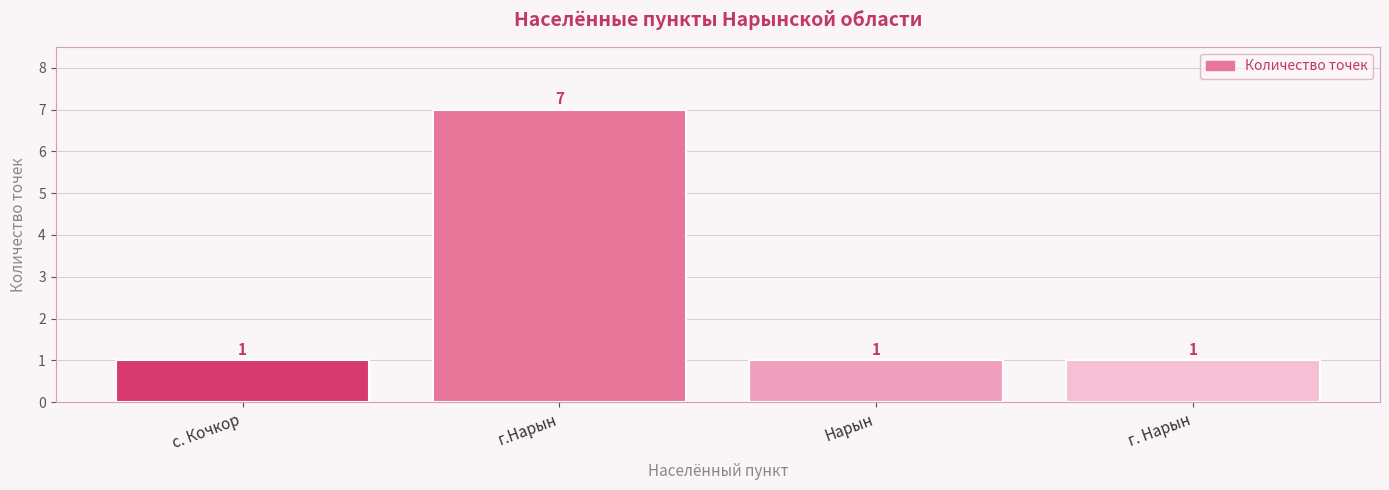

Is it true that the value at с. Кочкор is 0?

False